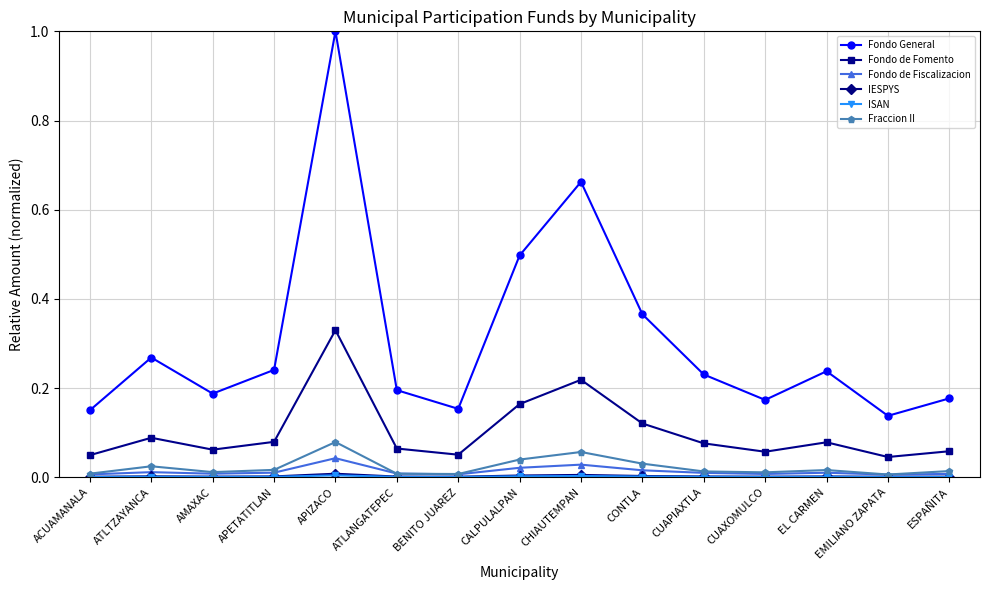

Which series has the widest spread of values?

Fondo General